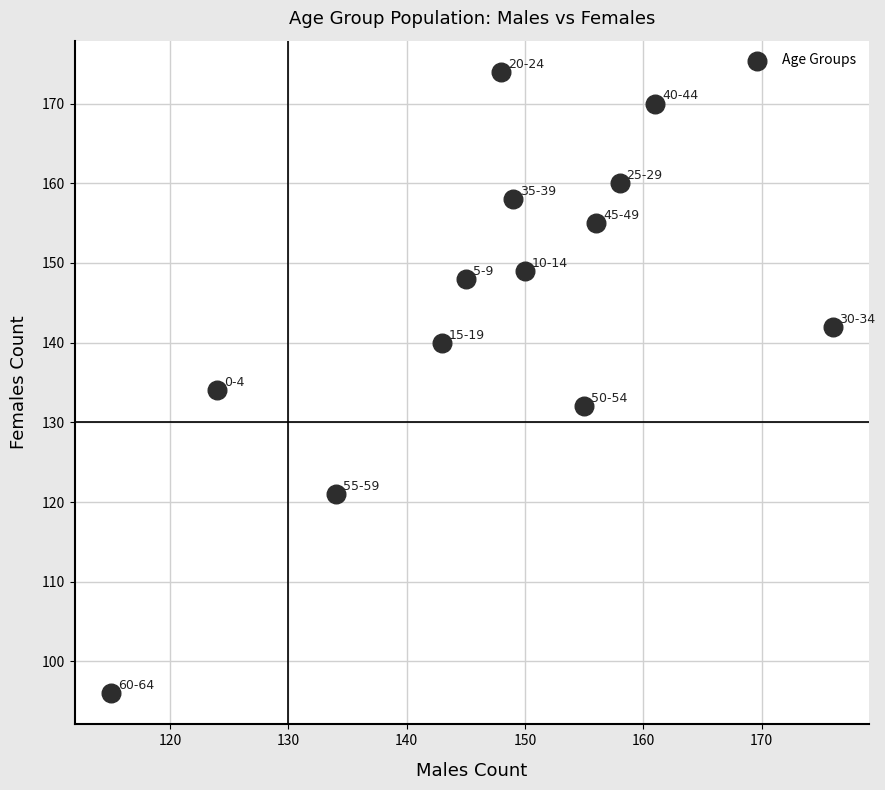

What Y value in the scatter plot is closest to 135?

134